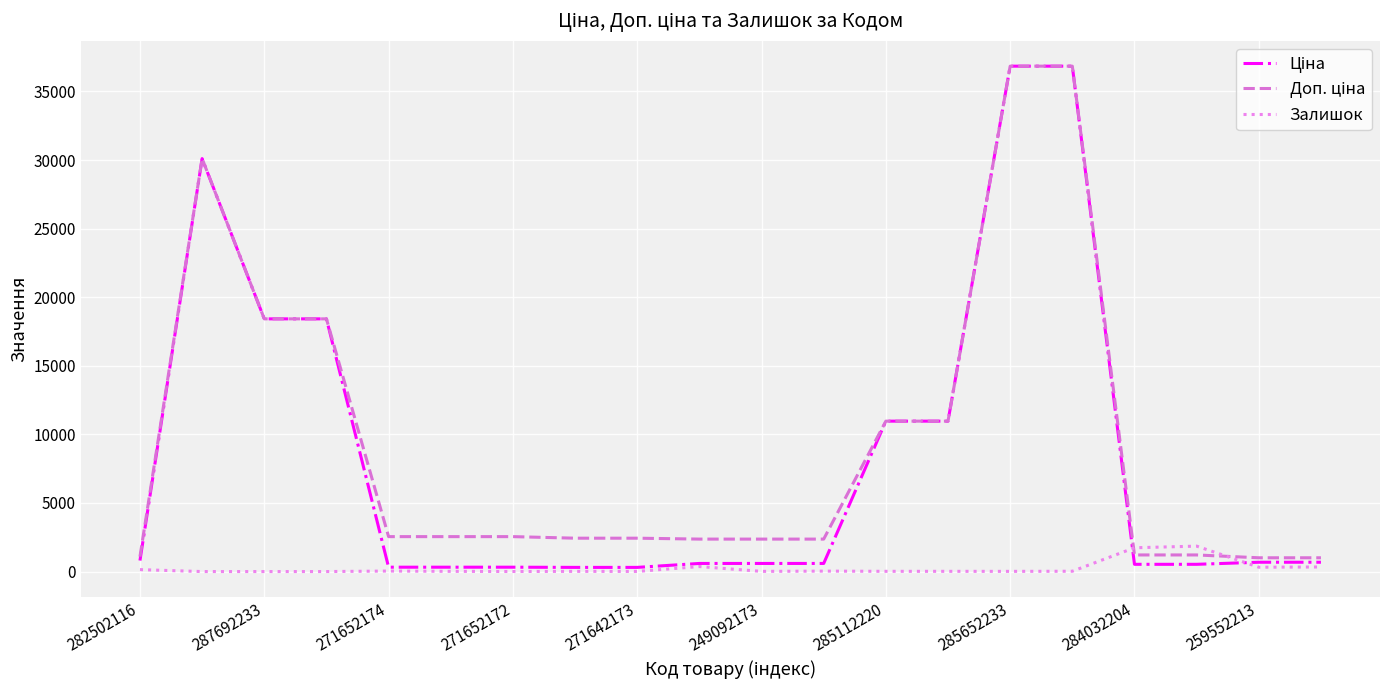

What is the maximum value shown in the chart?

36841.8